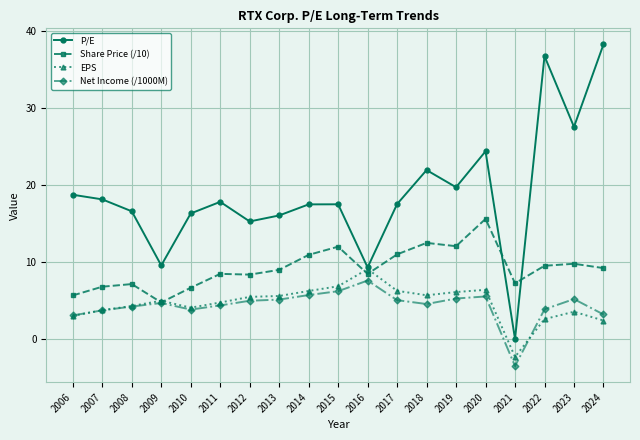

Which category has the highest value in the EPS series?

2016